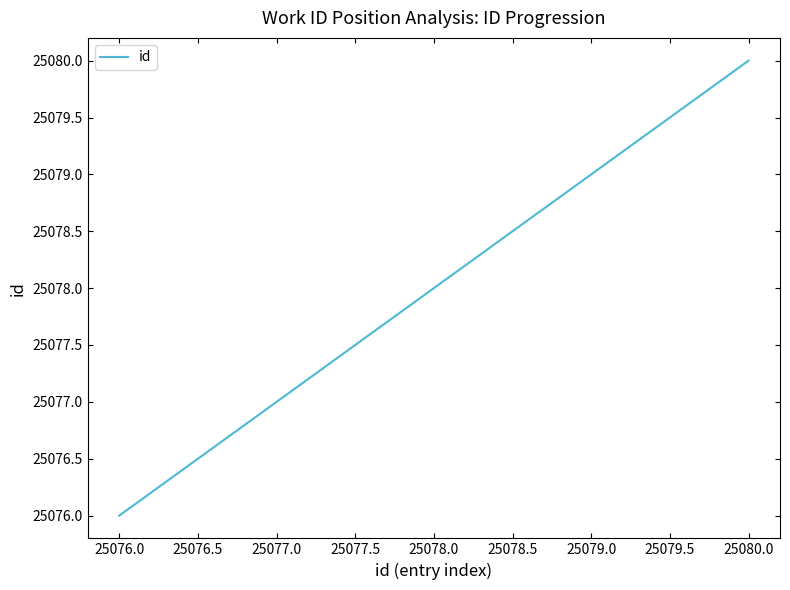

Is it true that the value at 25076.0 is 37670?

False